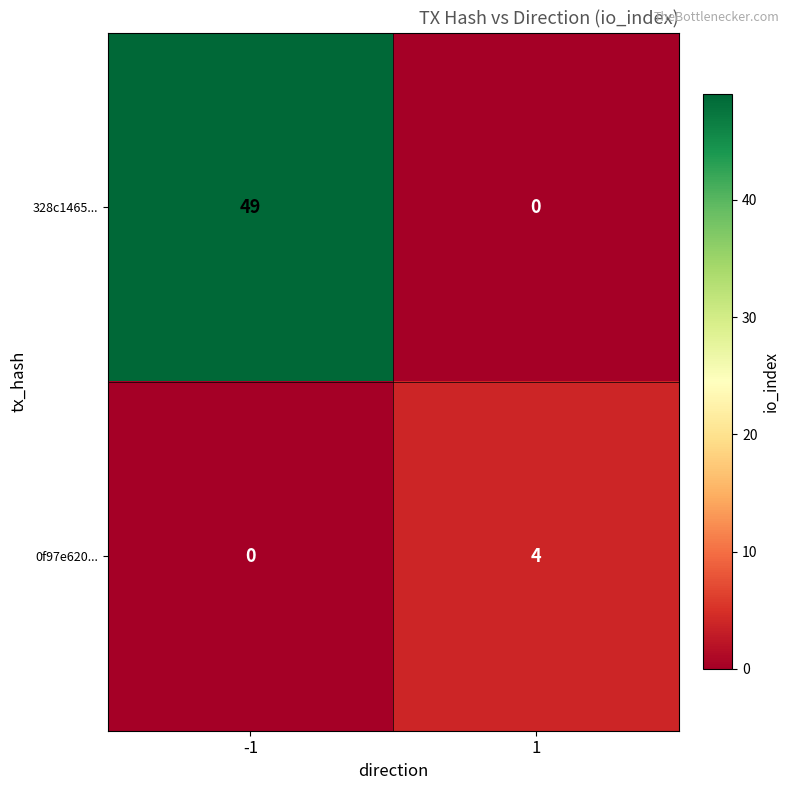

Which series has the widest spread of values?

328c1465...